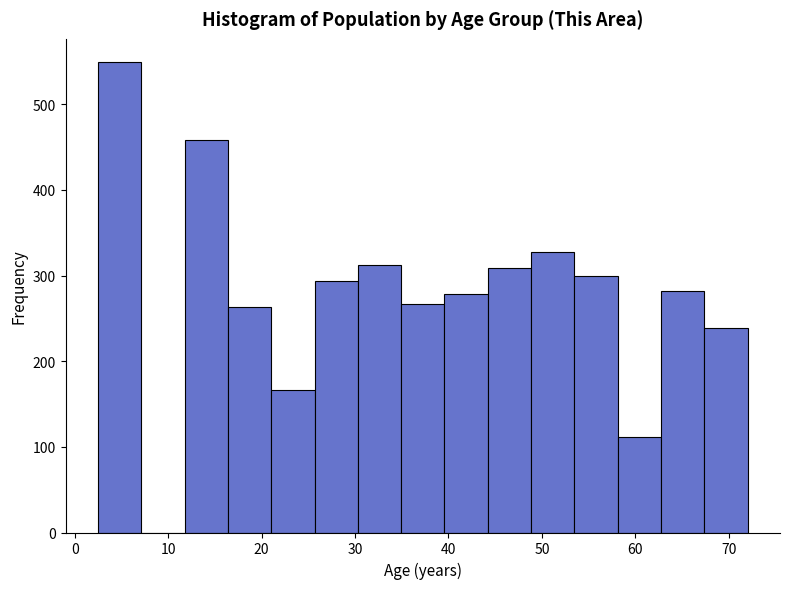

Reading left to right, list every bar in this chart as the range it spans on the x-axis followed by its height. Neither the bar edges nor the heights are printed on the chart, so give them approximately, as read against the axes.

3 to 7: 550
7 to 12: 0
12 to 16: 460
16 to 21: 260
21 to 26: 170
26 to 30: 290
30 to 35: 310
35 to 40: 270
40 to 44: 280
44 to 49: 310
49 to 53: 330
53 to 58: 300
58 to 63: 110
63 to 67: 280
67 to 72: 240